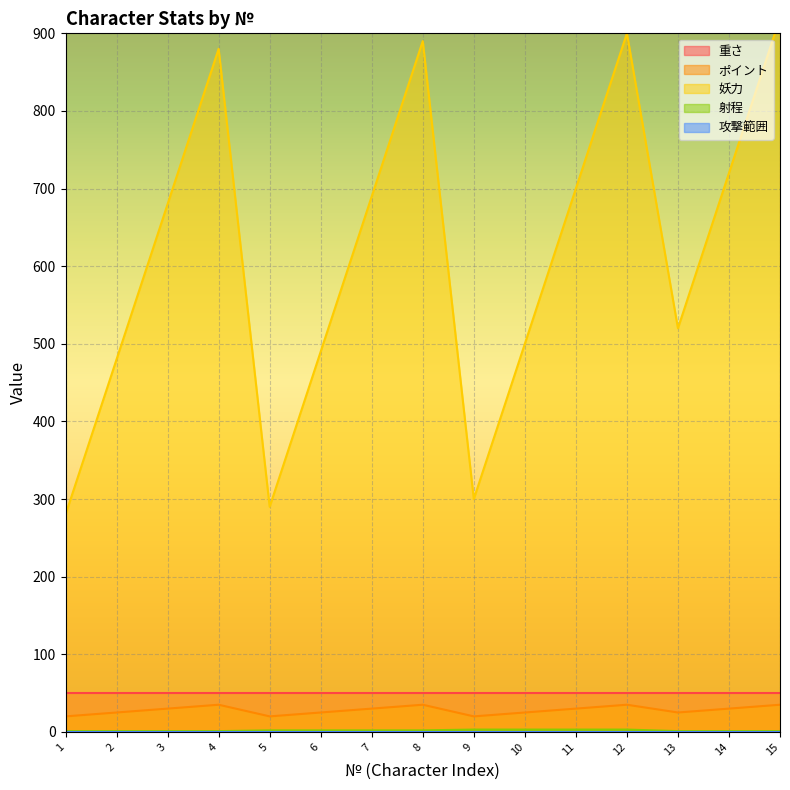

True or false: 射程 and 妖力 cross at least once.

False